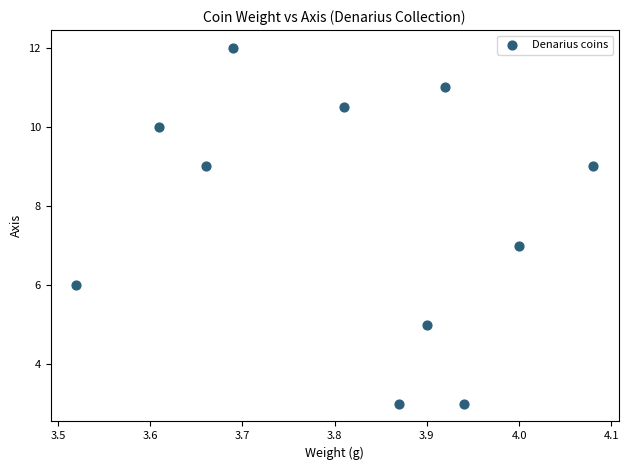

What is the range of Y values (max minus min)?

9.0